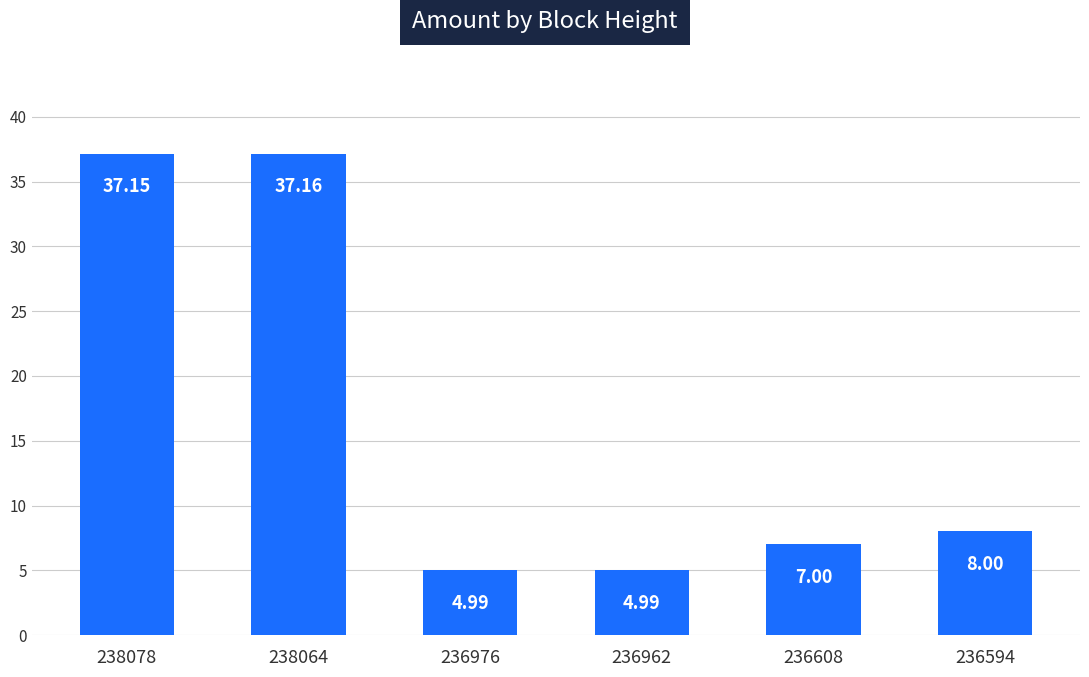

Which label corresponds to the smallest value in the chart?

236976